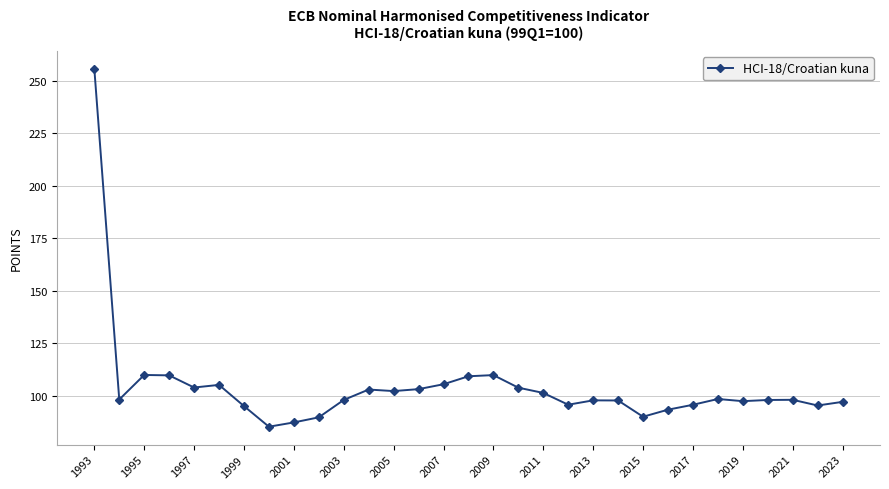

What is the difference between the maximum and minimum values?

170.7